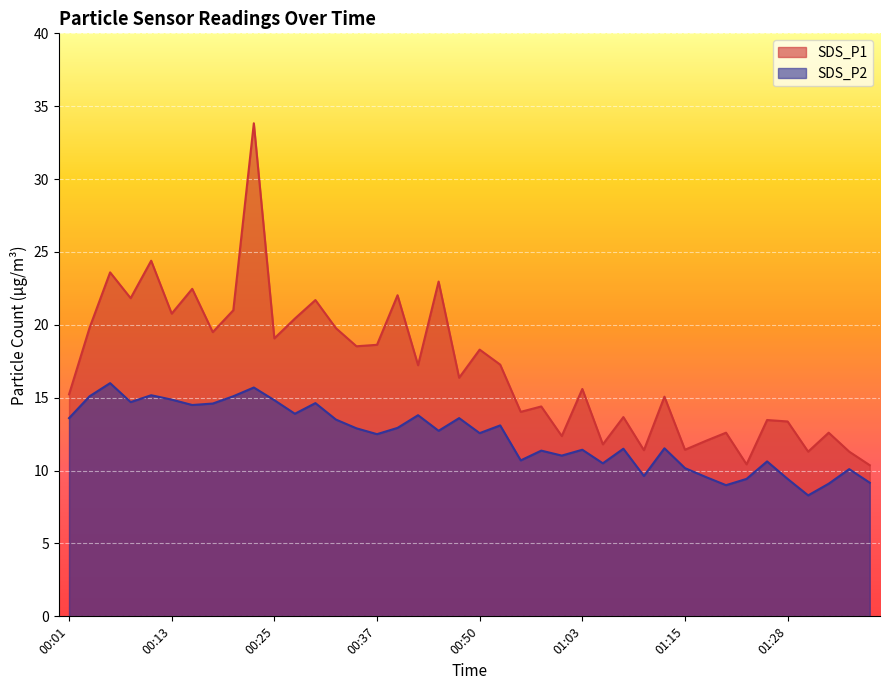

Reading left to right, extract all data points from this chart.

SDS_P1: 15.2	19.8	23.6	21.8	24.4	20.8	22.5	19.5	21.0	33.8	19.1	20.4	21.7	19.8	18.5	18.6	22.0	17.2	23.0	16.4	18.3	17.3	14.0	14.4	12.4	15.6	11.8	13.7	11.4	15.1	11.4	12.0	12.6	10.4	13.5	13.4	11.3	12.6	11.3	10.4
SDS_P2: 13.6	15.1	16.0	14.7	15.2	14.9	14.5	14.6	15.1	15.7	14.8	13.9	14.6	13.5	12.9	12.5	12.9	13.8	12.7	13.6	12.6	13.1	10.7	11.4	11.0	11.4	10.5	11.5	9.6	11.5	10.2	9.6	9.0	9.4	10.6	9.4	8.3	9.1	10.1	9.2